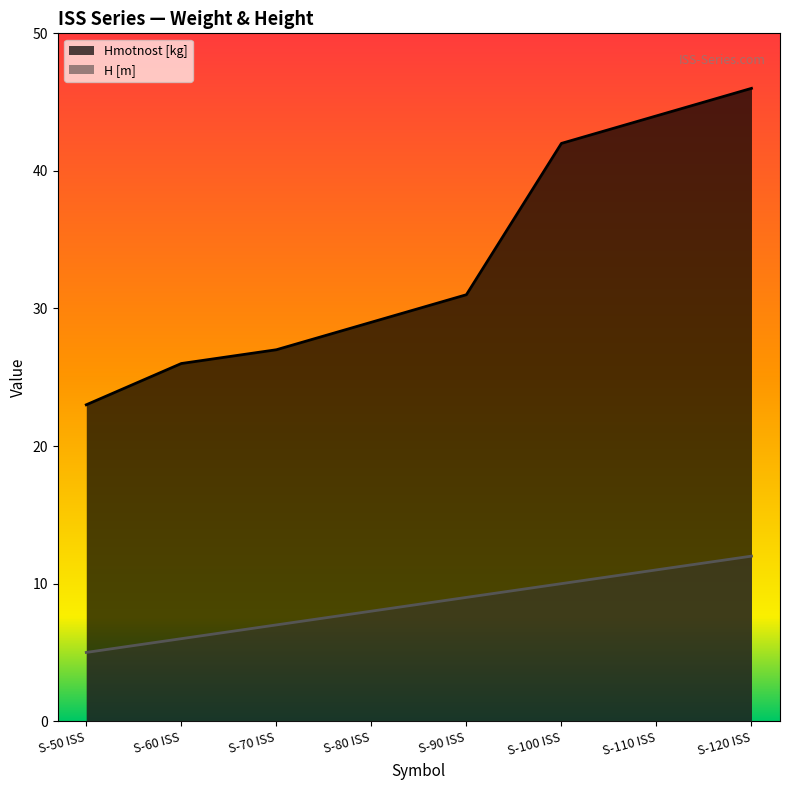

True or false: Hmotnost [kg] and H [m] cross at least once.

False